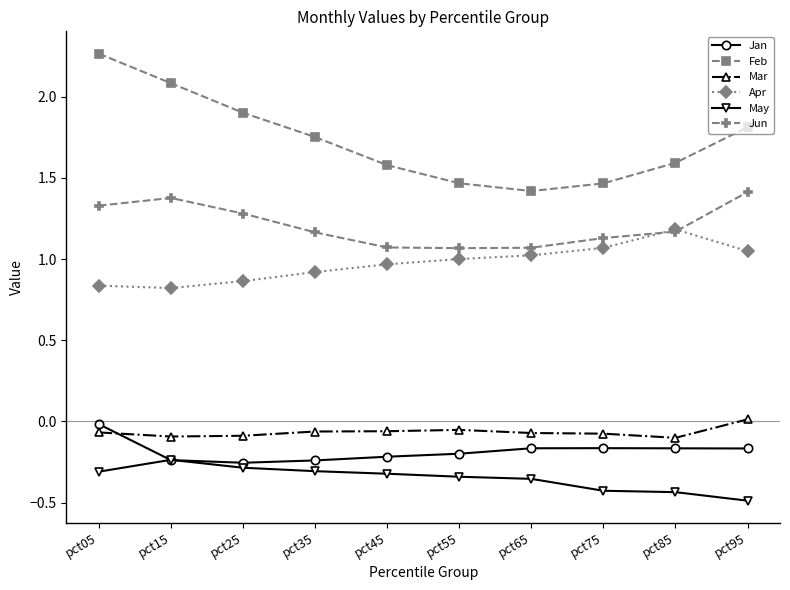

Is the value of Apr at pct35 greater than the value of May at pct75?

Yes